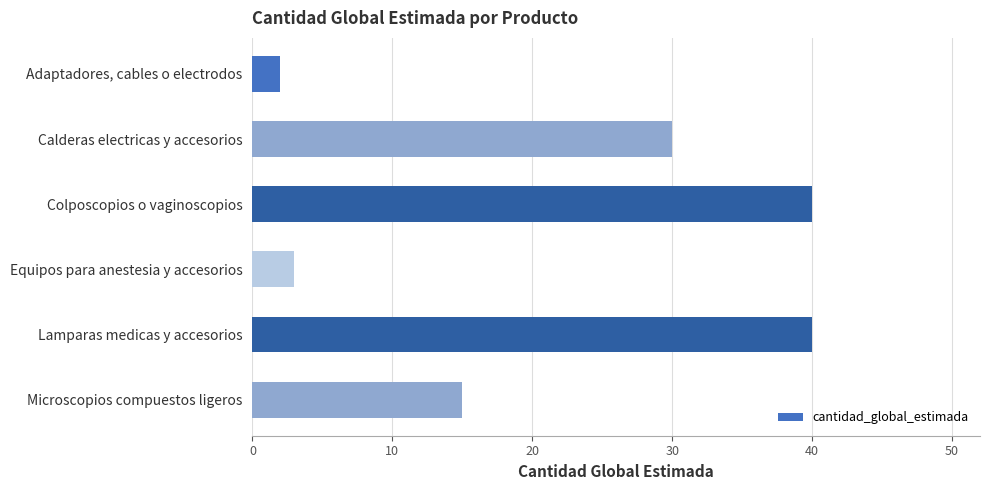

What position from the top is Equipos para anestesia y accesorios?

4